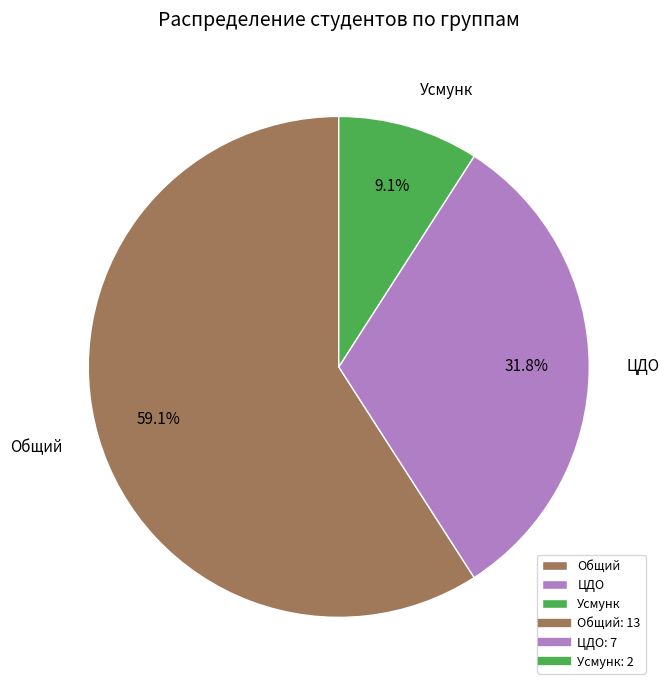

The ЦДО slice represents 32% of the pie. True or false?

True